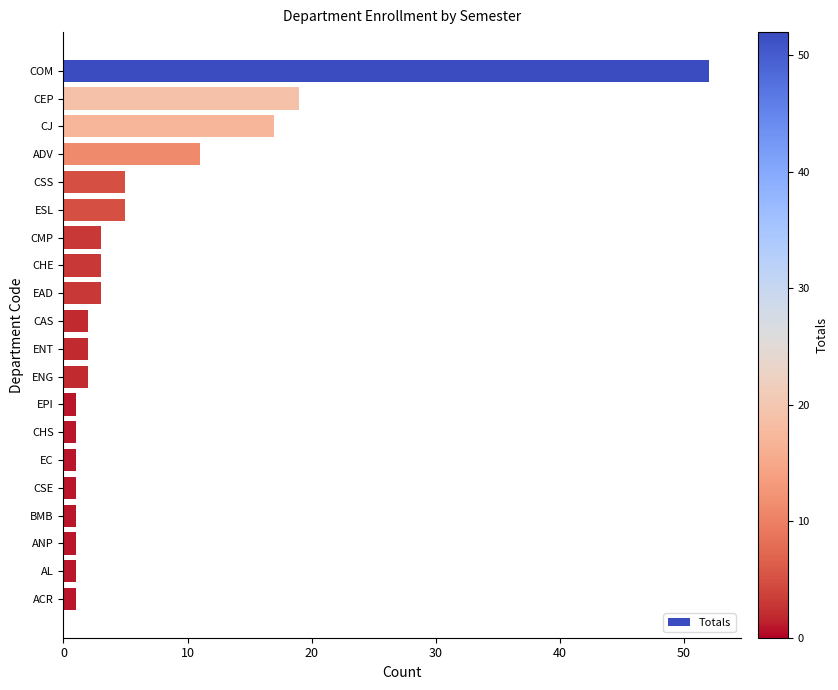

What is the sum of all values?

132